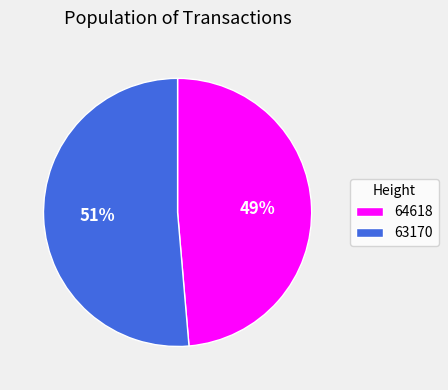

What is the majority slice?

63170